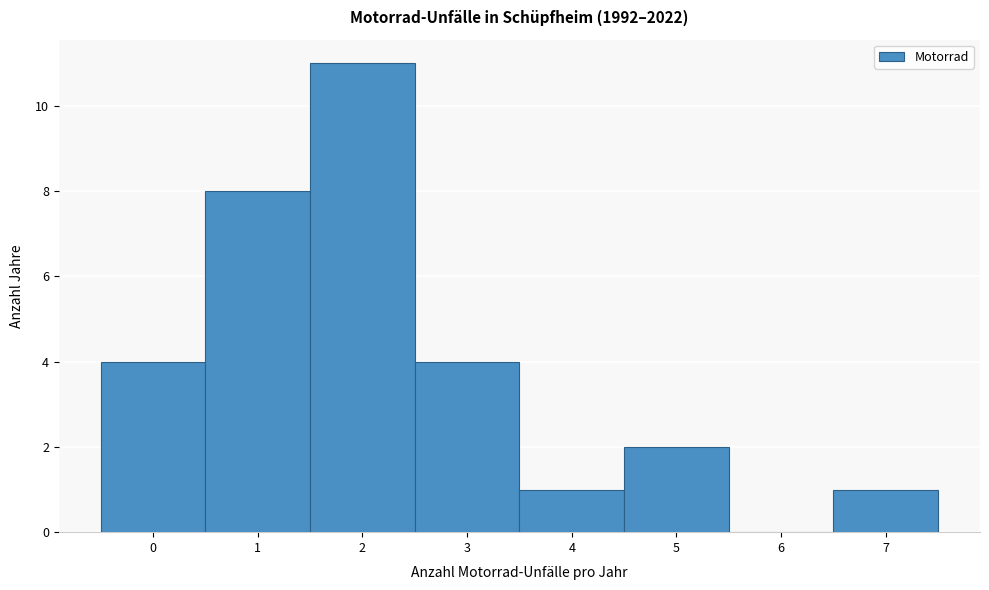

How tall is the bar that spans 2.5 to 3.5 on the x-axis? The values are not printed on the chart, so give them approximately, as read against the axis.

4